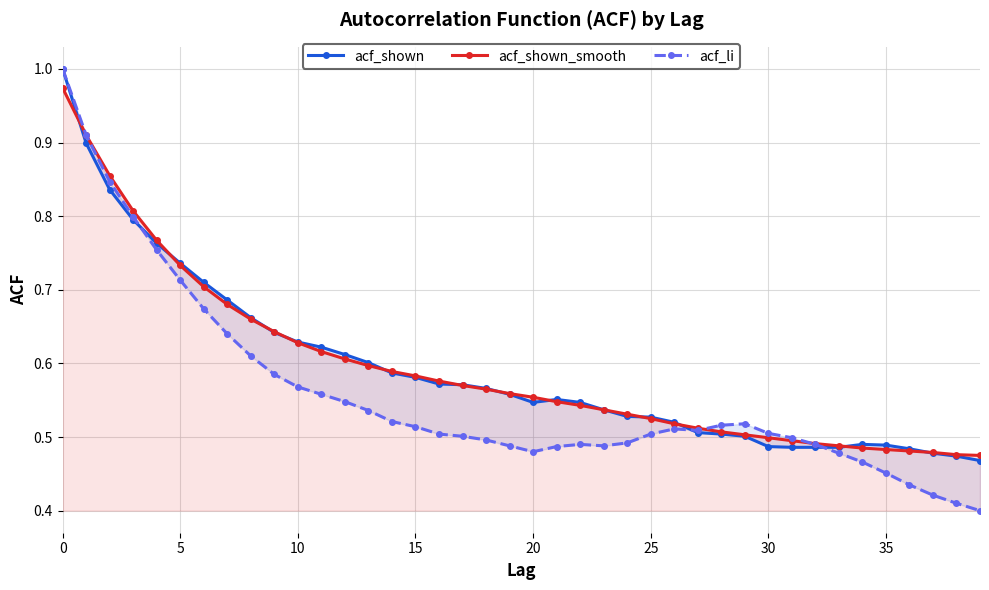

The value of acf_shown at 18 is 0.2. True or false?

False